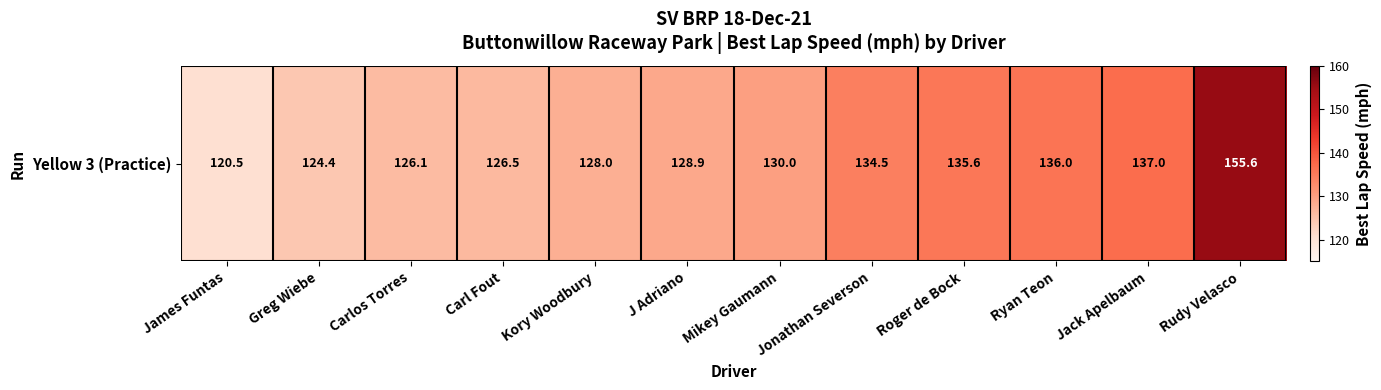

What is the difference between the maximum and second lowest values?

31.2